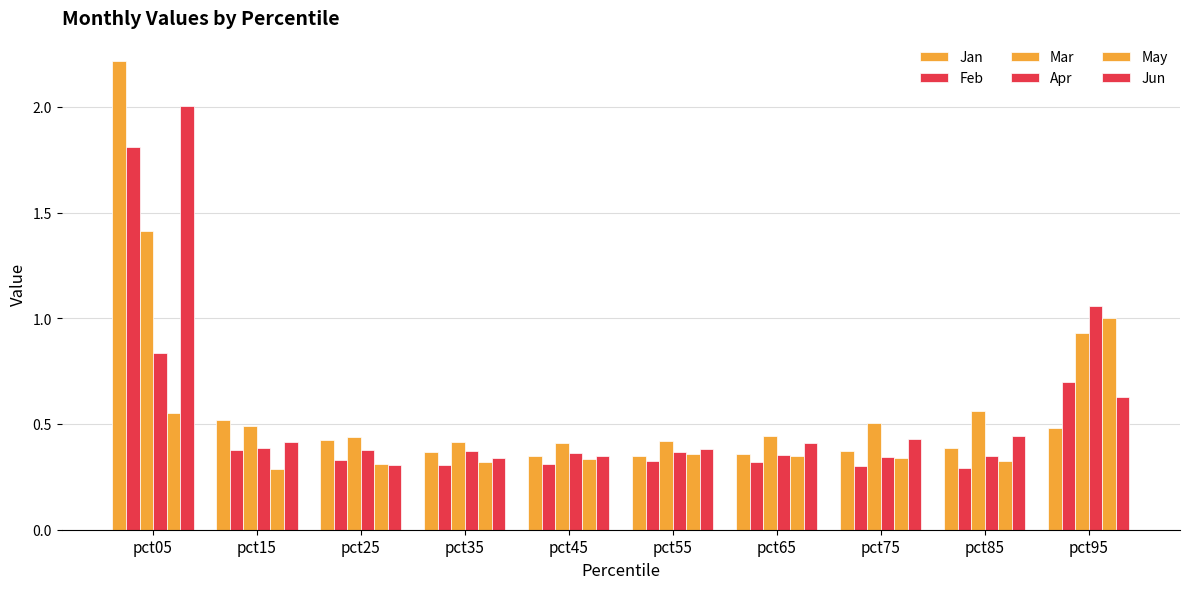

Is it true that Mar equals 1.6 at pct95?

False